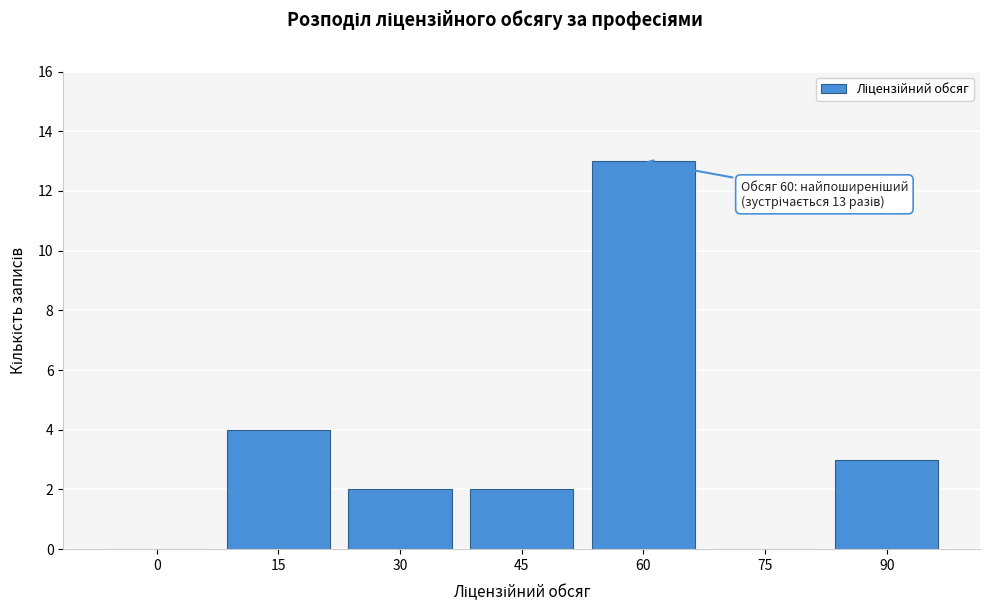

Reading left to right, what are all the values shown in this chart?

0=0	15=4	30=2	45=2	60=13	75=0	90=3